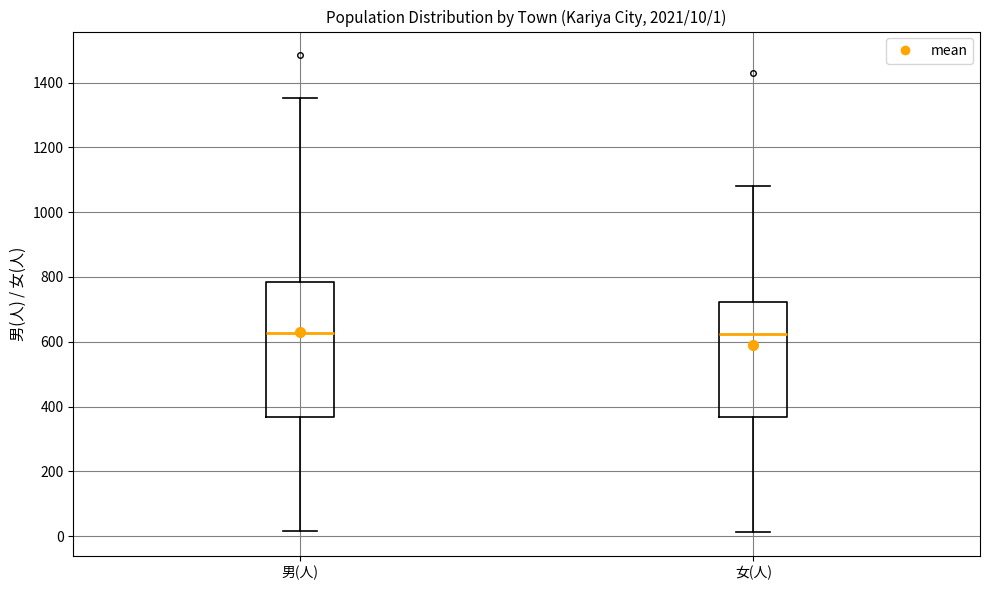

Which box is the tallest, from its lower edge to its upper edge?

男(人)